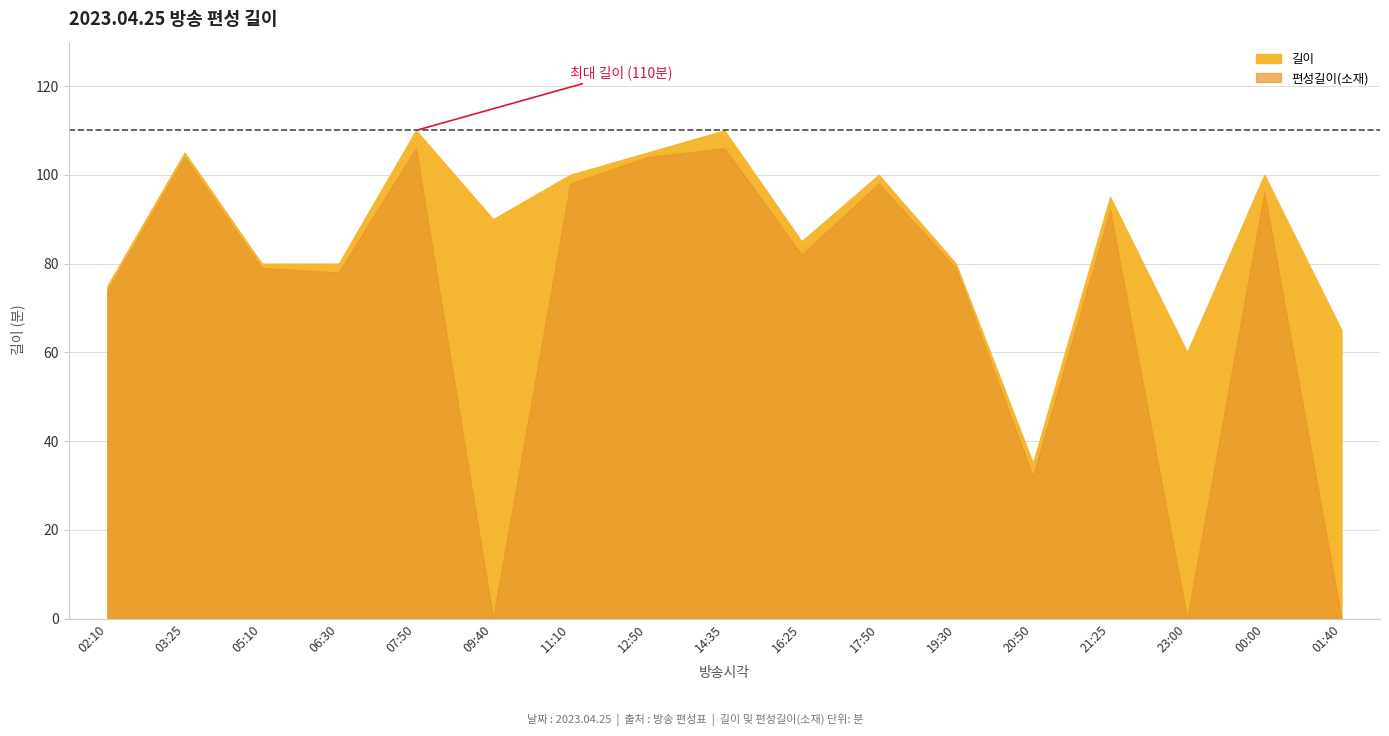

What is the difference between the maximum and second lowest values in the 길이 series?

50